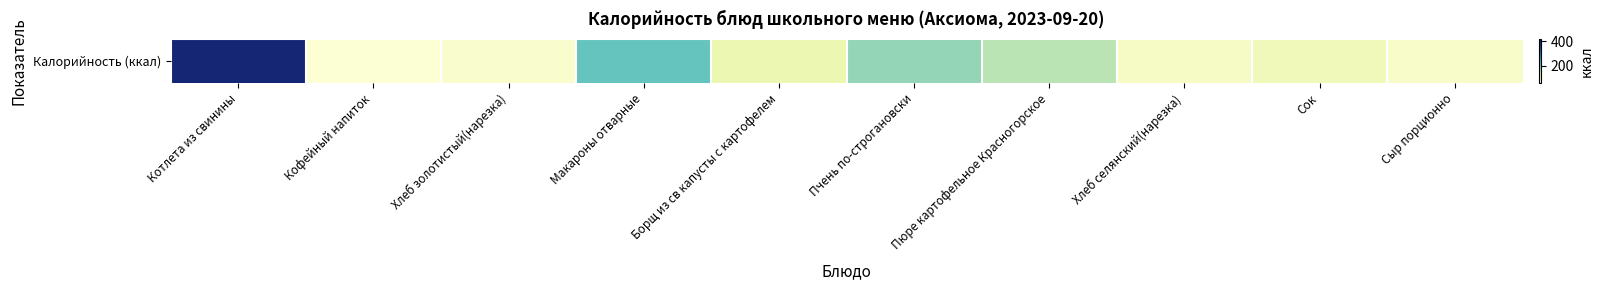

What is the sum of all values?

1452.0